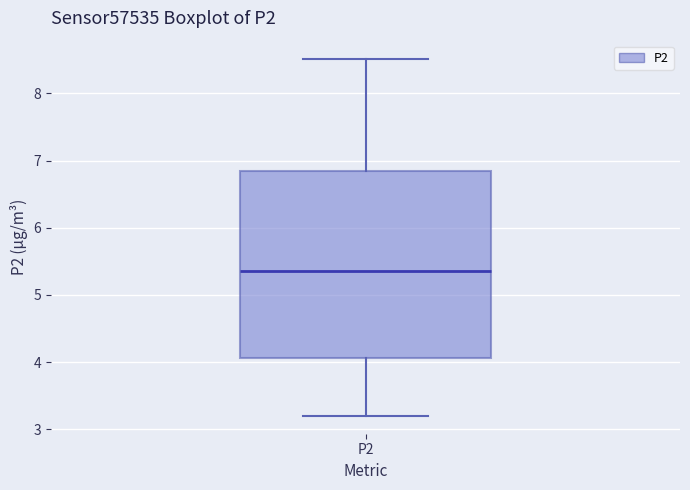

Read this box plot against the y-axis: the position of the median line, the range covered by the box, and the ends of both whiskers. The values are not printed on the chart, so give them approximately, as read against the axis.

median 5.4, box 4.1 to 6.9, whiskers 3.2 to 8.5